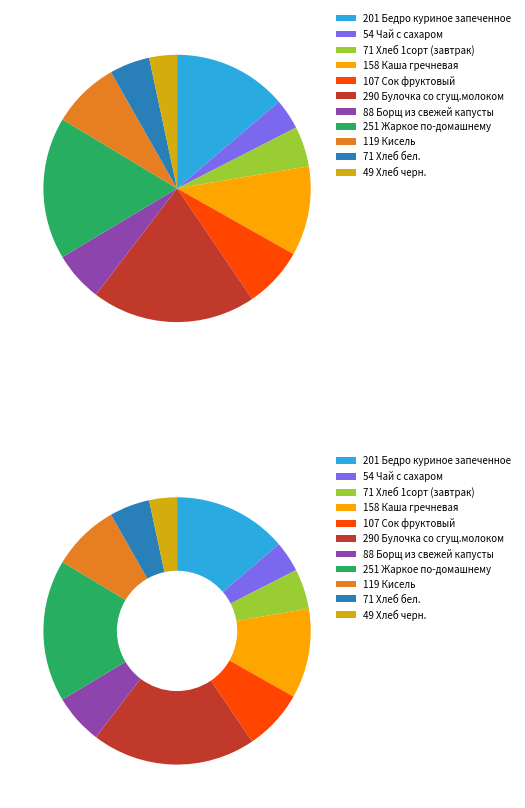

To the nearest percent, what percentage of the pie is Булочка со сгущ.молоком?

20%